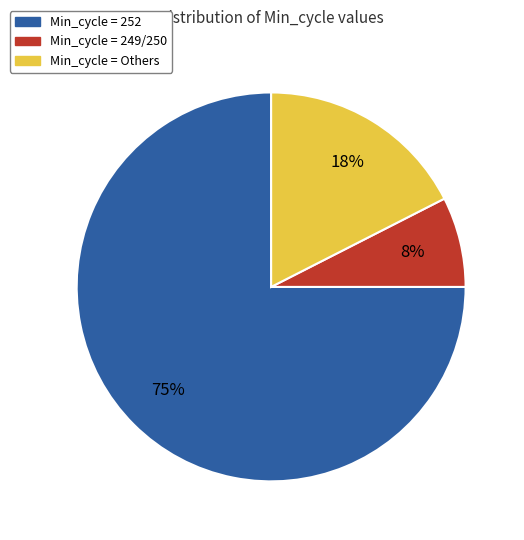

Is there any slice that represents more than half of the pie?

Yes